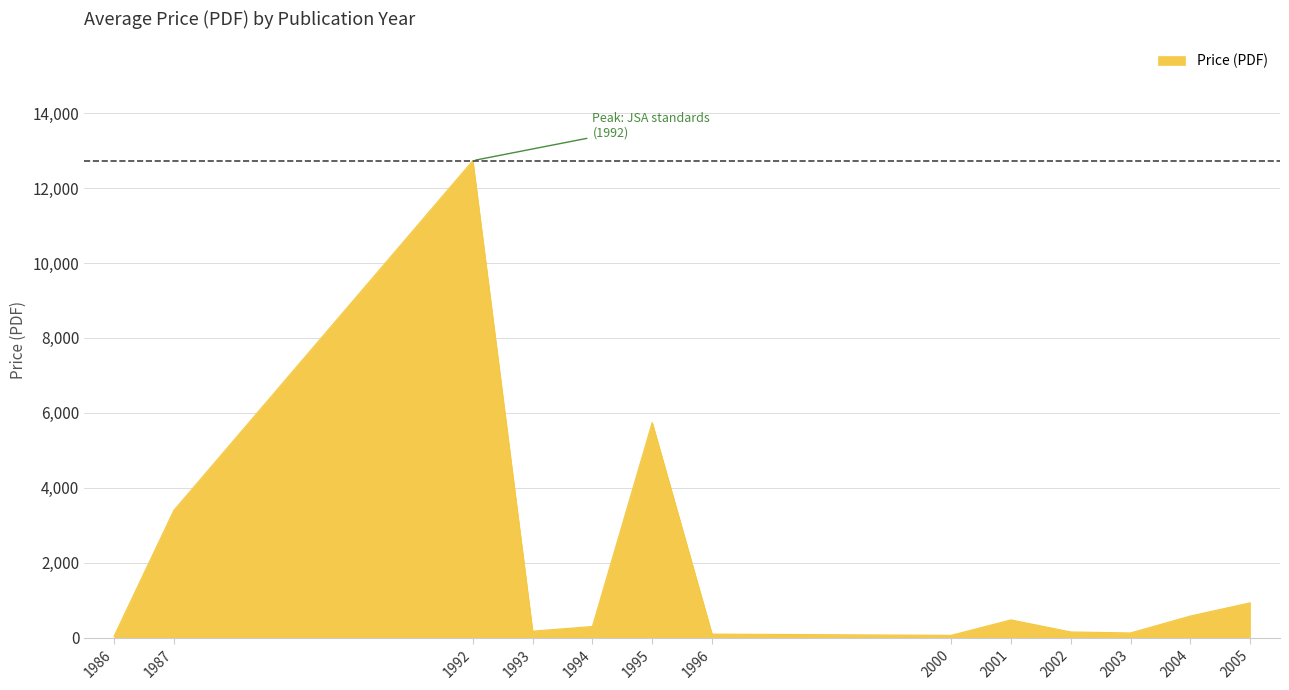

What is the sum of all values?

24833